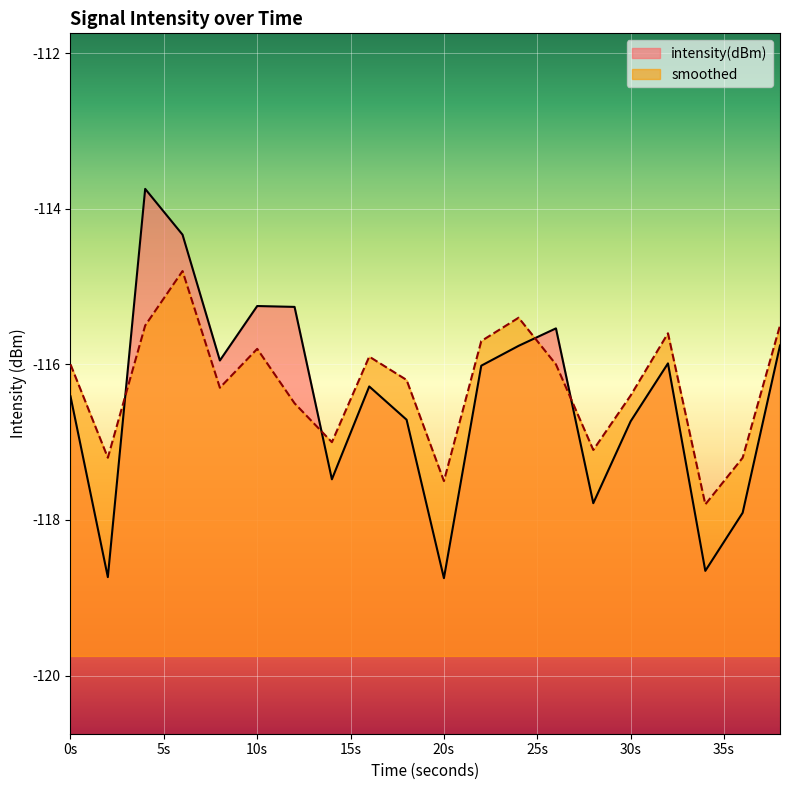

List the series in order of their peak value, highest first.

intensity(dBm), smoothed